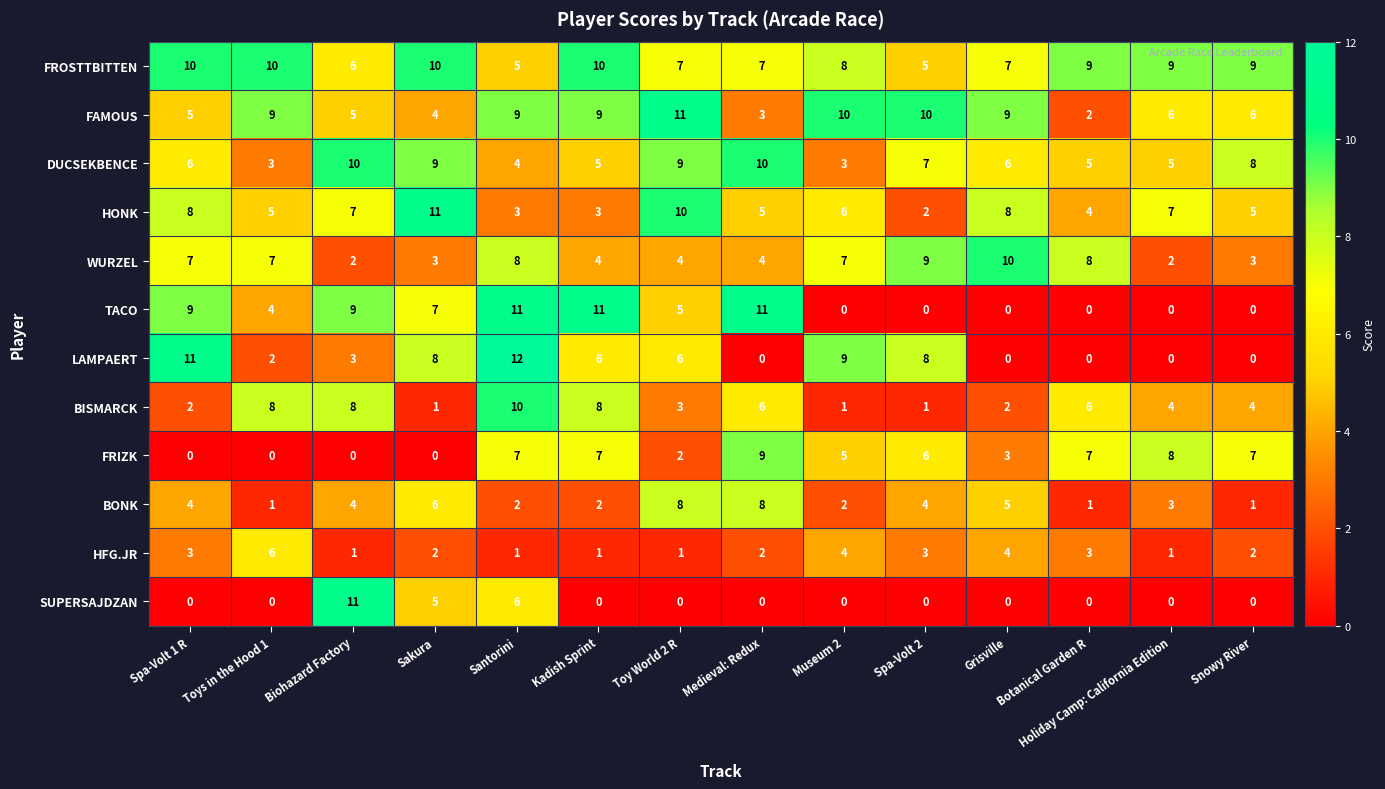

What is the sum of the FROSTTBITTEN values at Toys in the Hood 1 and Holiday Camp: California Edition?

19